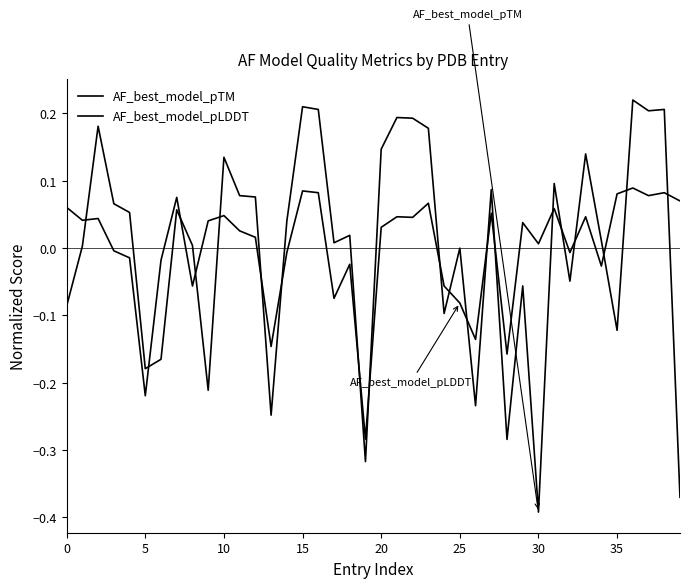

Does the chart have visible grid lines?

No